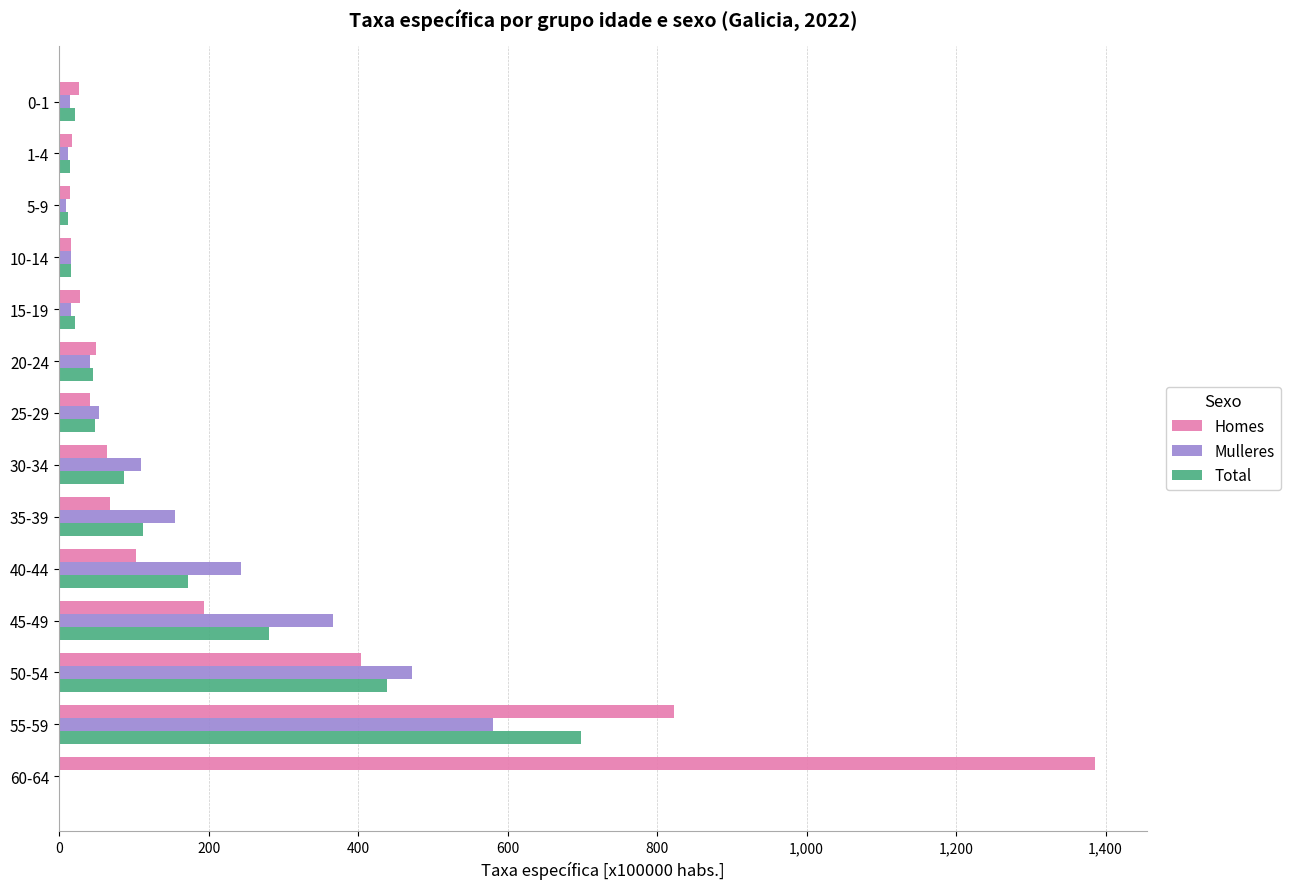

What is the sum of all Total values?

1966.7